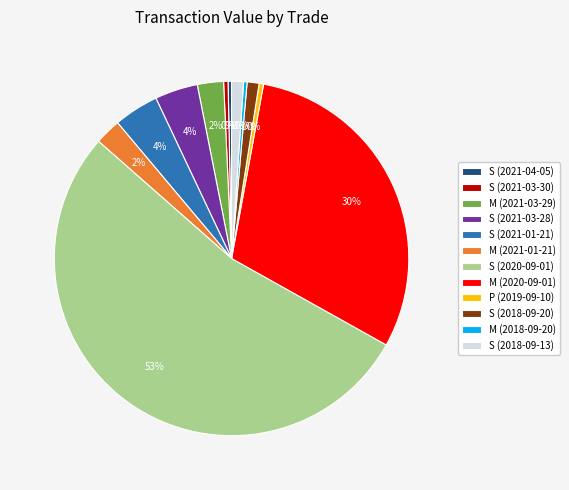

To the nearest percent, what is the average slice percentage?

8%